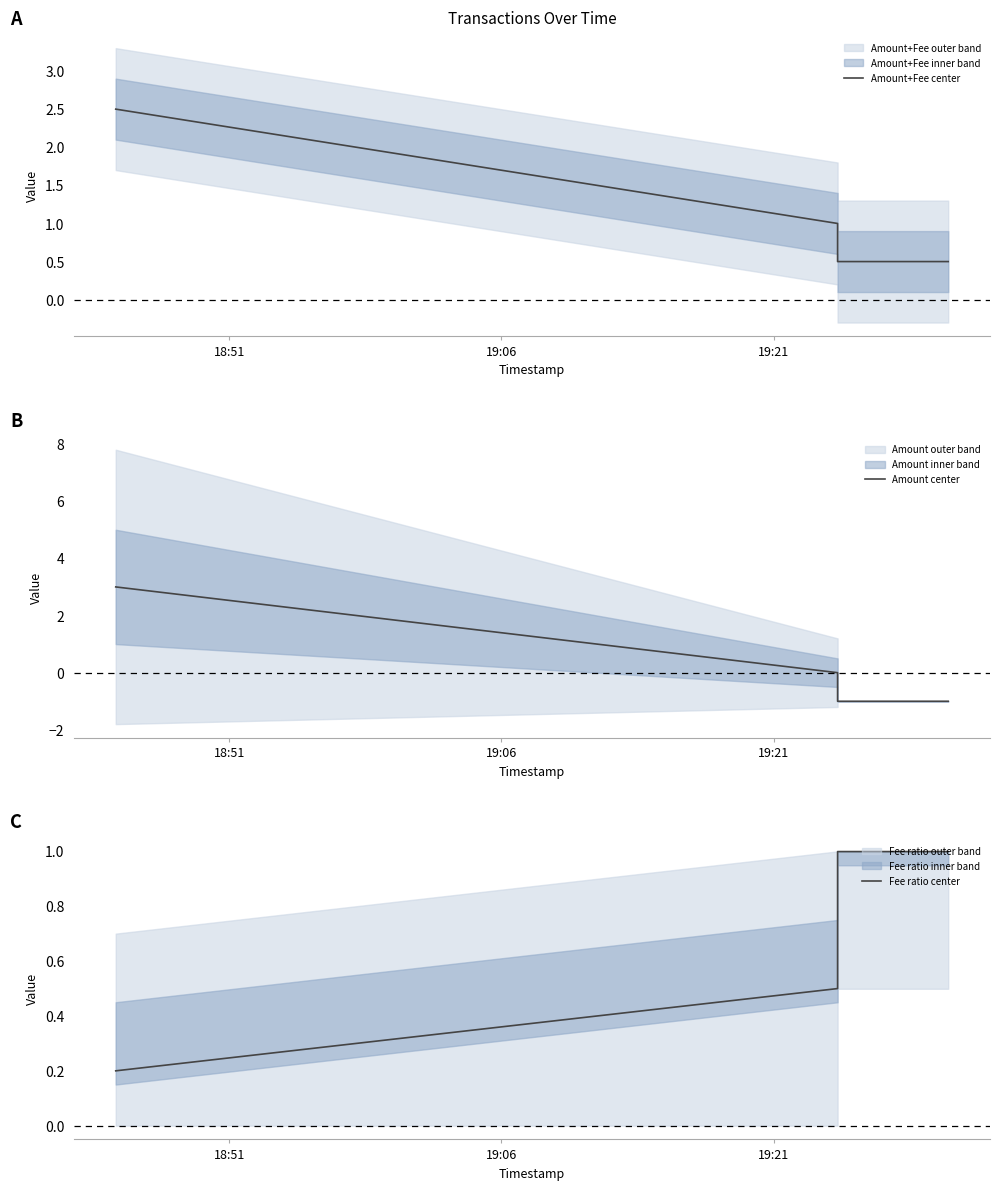

Reading left to right, extract all data points from this chart.

Amount+Fee center: 2.5	1.0	0.5	0.5
Amount center: 3.0	0.0	-1.0	-1.0
Fee ratio center: 0.2	0.5	1.0	1.0